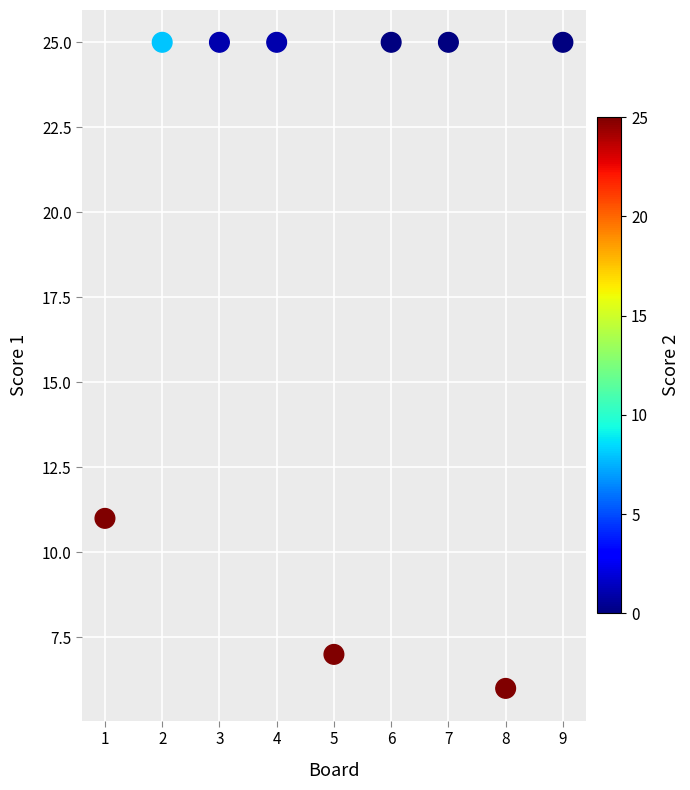

What Y value in the scatter plot is closest to 15?

11